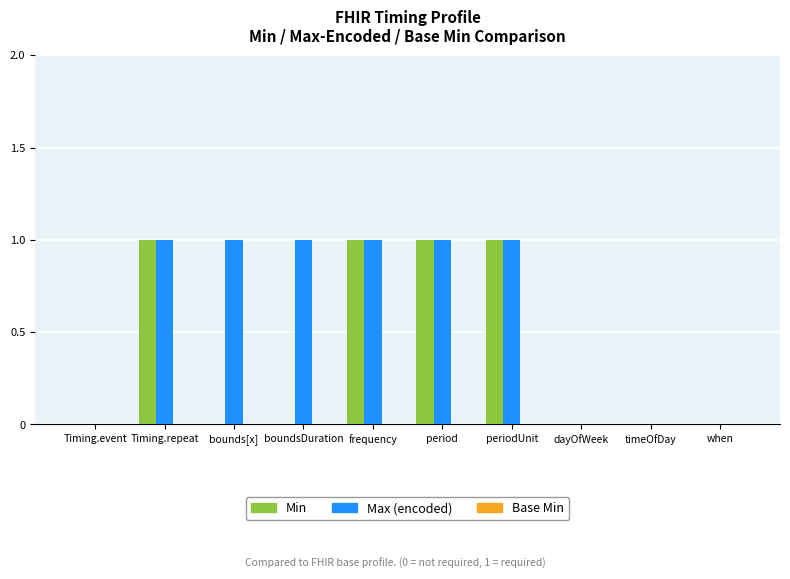

The Min series shows 1 at period. True or false?

True